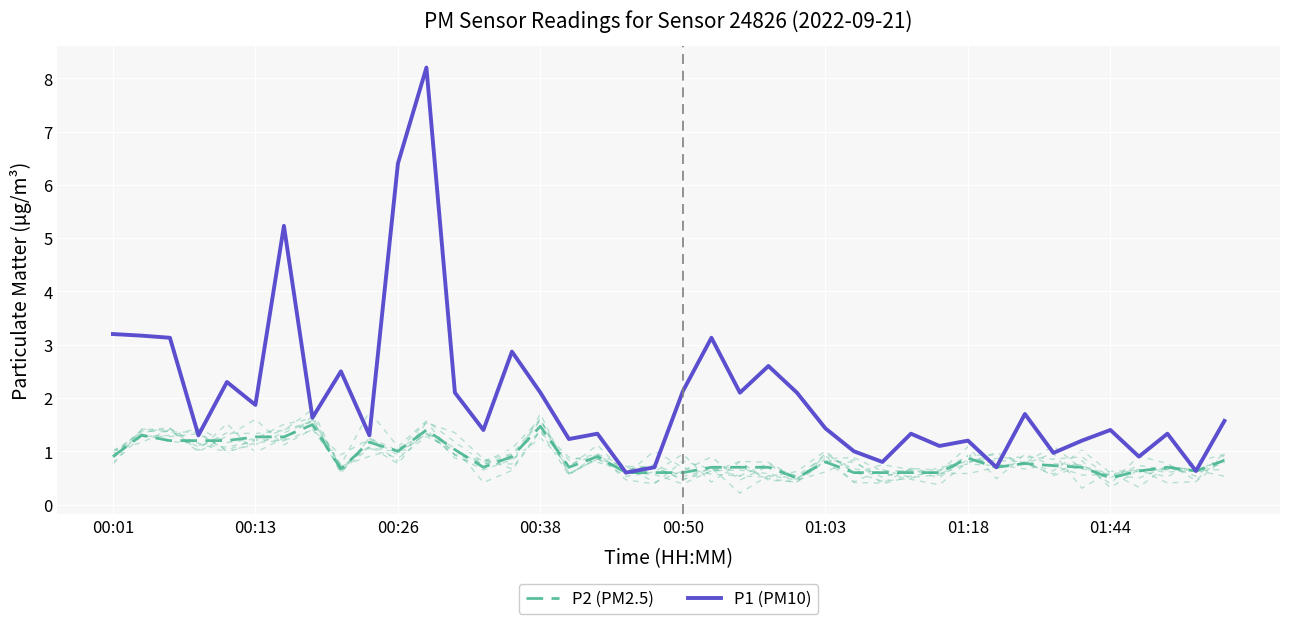

What is the difference between the maximum and minimum values in the P2 (PM2.5) series?

1.0